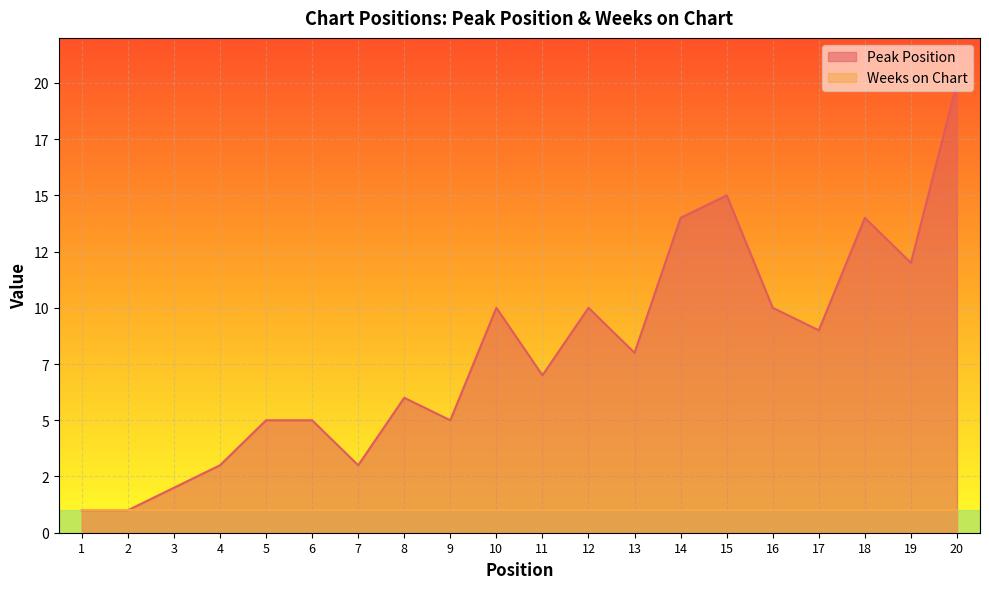

Reading left to right, what are all the values shown in this chart?

1=1	2=1	3=2	4=3	5=5	6=5	7=3	8=6	9=5	10=10	11=7	12=10	13=8	14=14	15=15	16=10	17=9	18=14	19=12	20=20